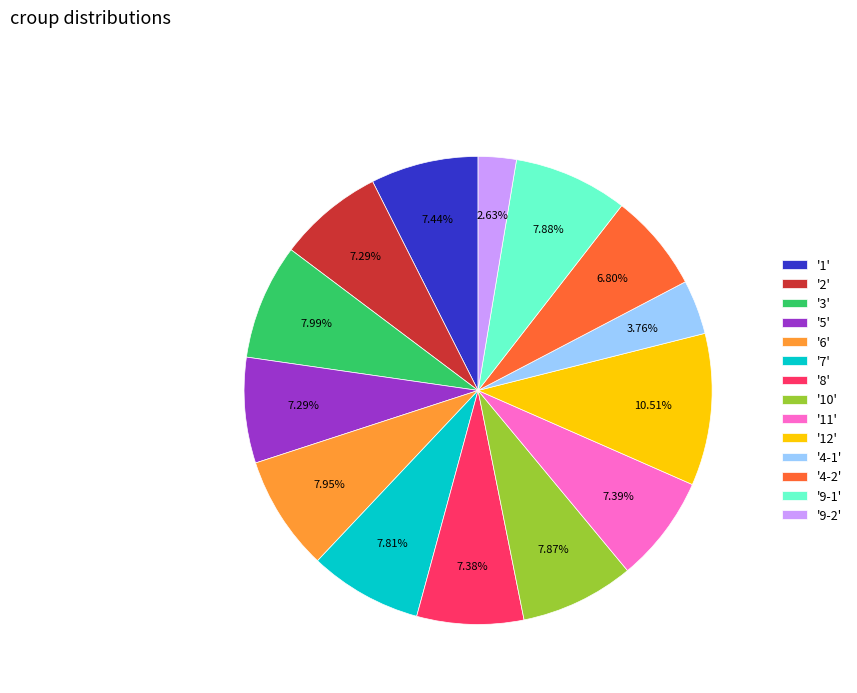

Which has a higher value, '9-2' or '4-2'?

'4-2'